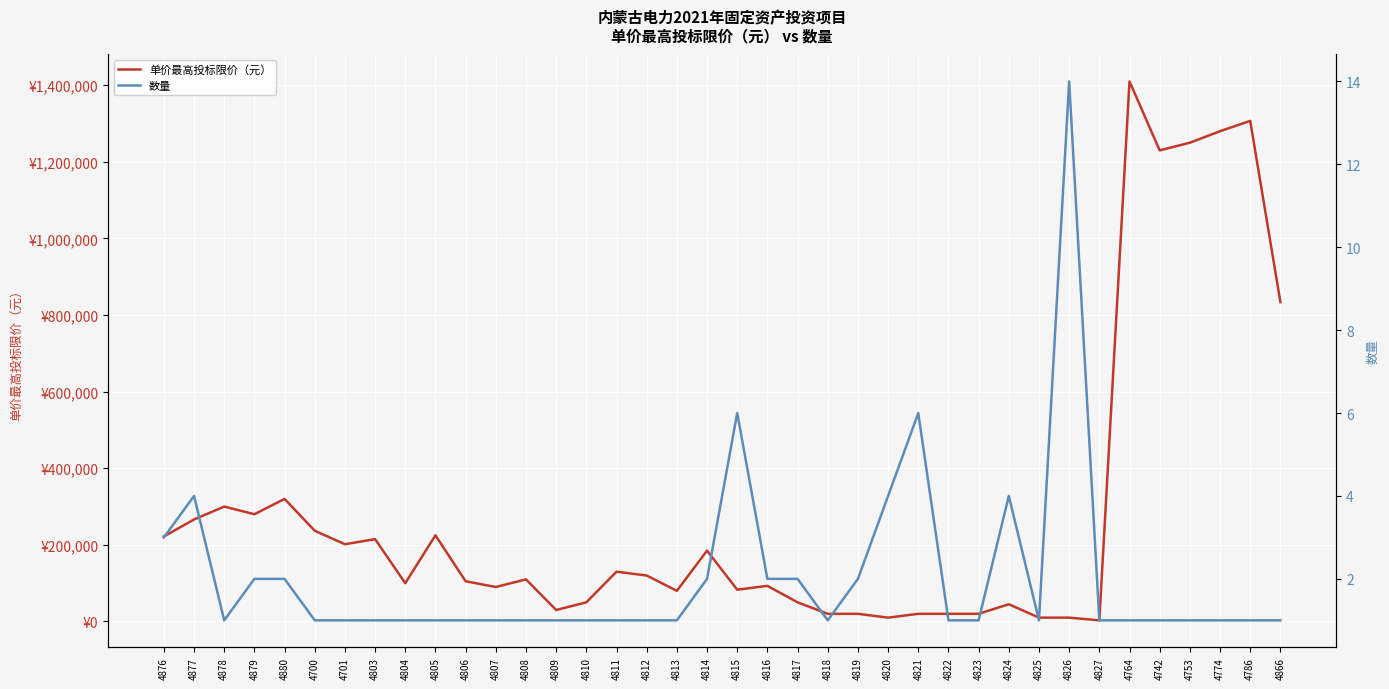

Which series has the largest range (max minus min)?

单价最高投标限价（元）